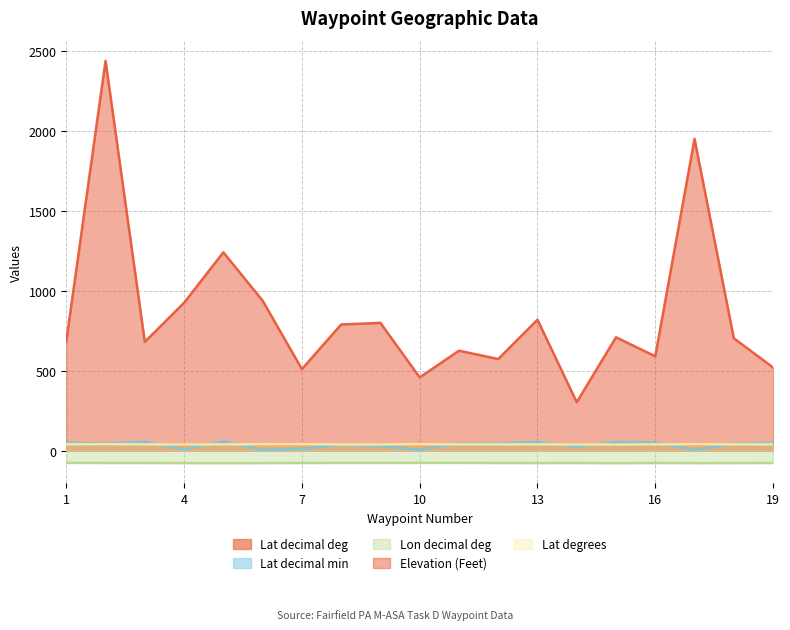

True or false: Elevation [Feet] and Longitude [decimal degrees] intersect in this chart.

False